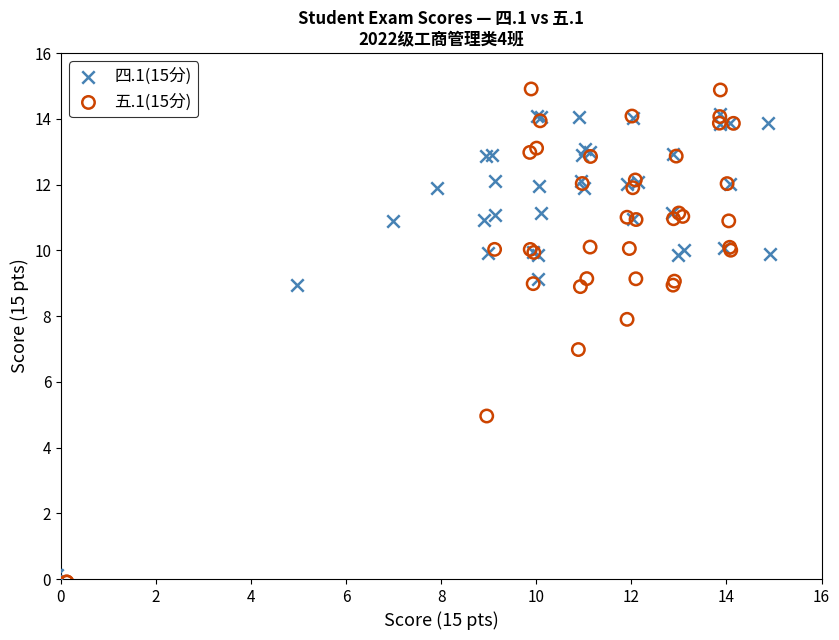

Which series contains the highest Y value?

五.1(15分)